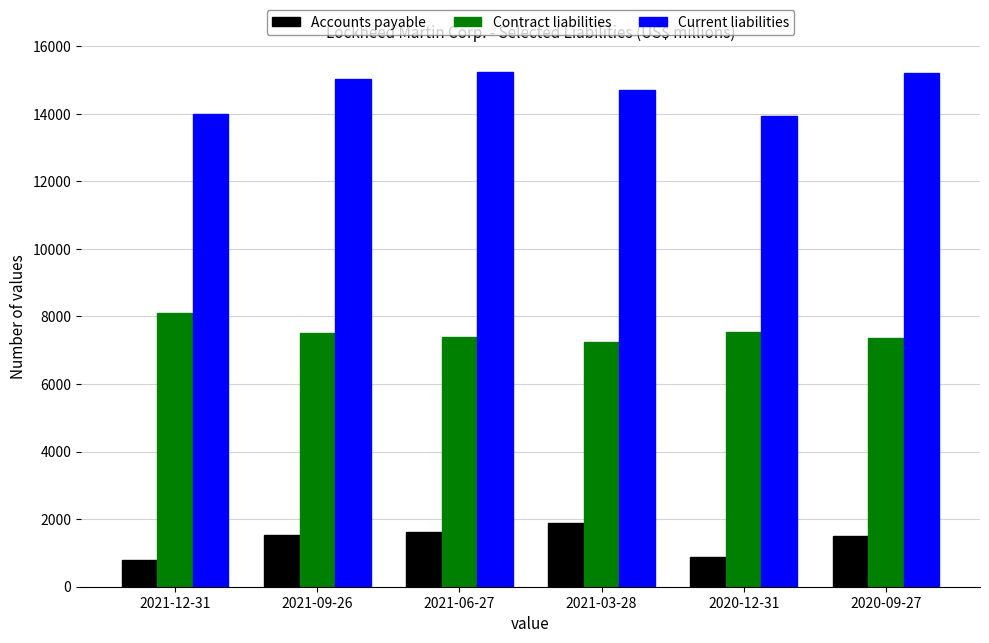

Which series has the widest spread of values?

Current liabilities